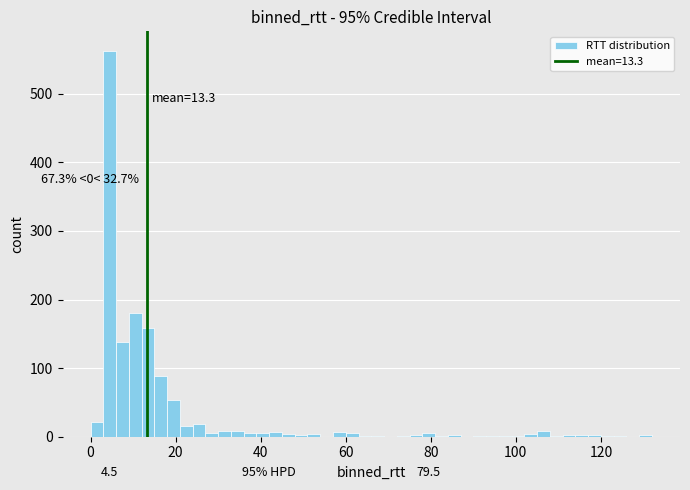

Read against the x-axis, roughly where is the centre of the tallest bar?

4